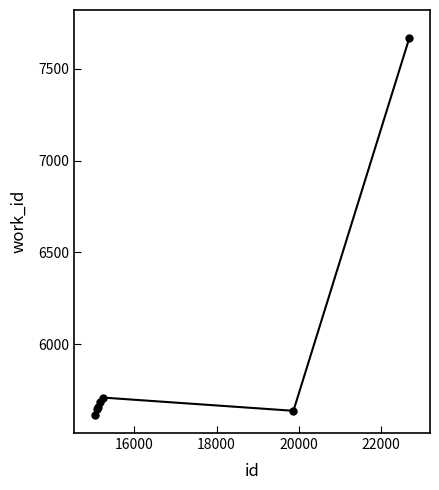

True or false: the data has more than 0 interior local peaks.

True